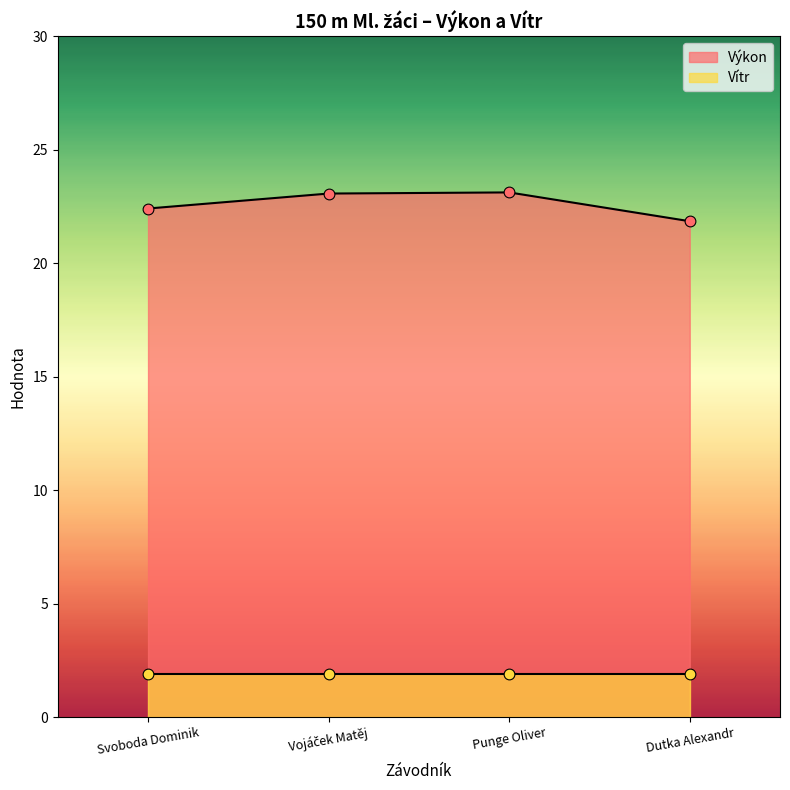

What is the change in value from Svoboda Dominik to Dutka Alexandr?

-0.6